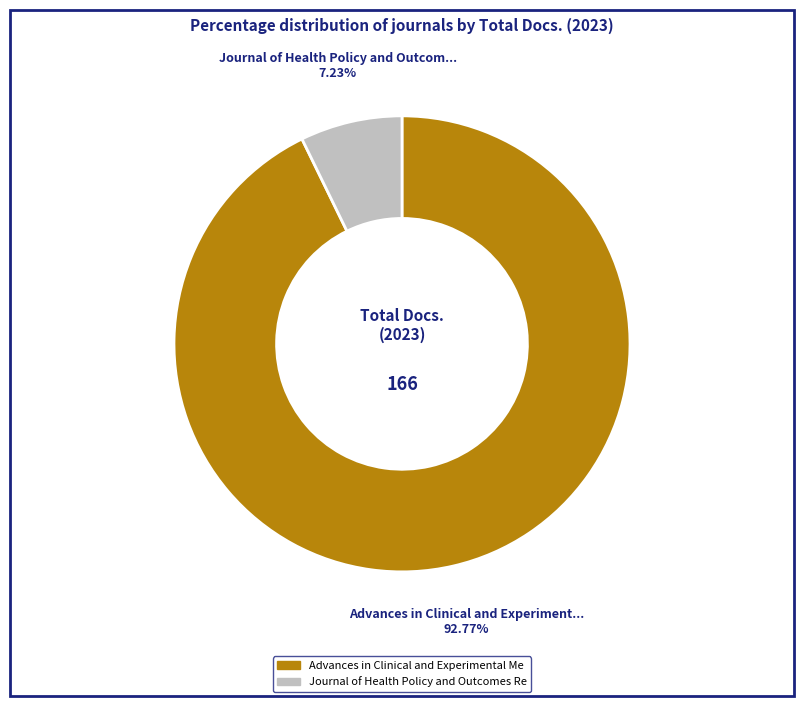

Does any single category account for the majority?

Yes